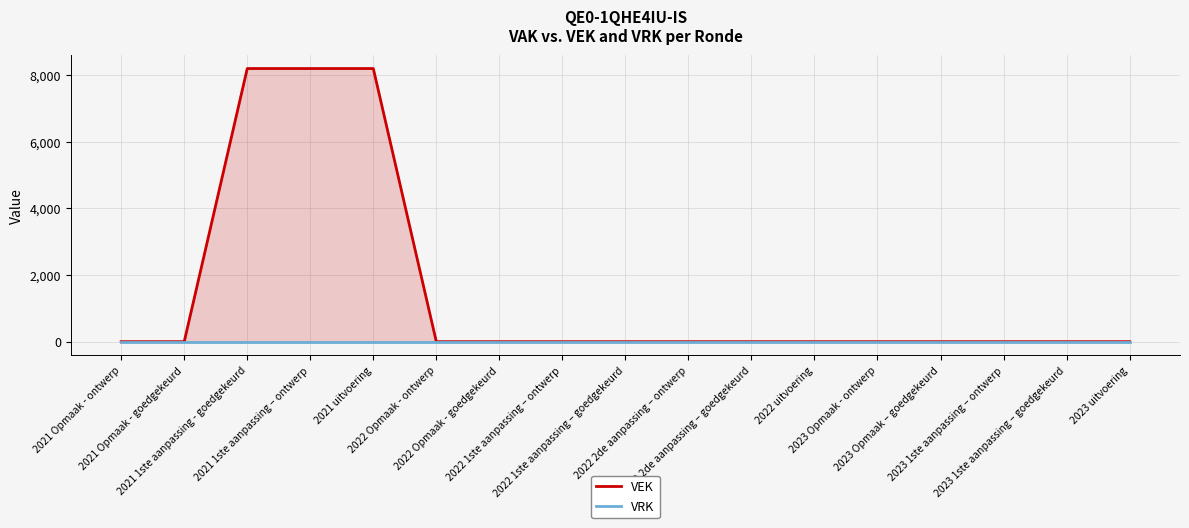

What are all the series names shown in the legend?

VEK, VRK